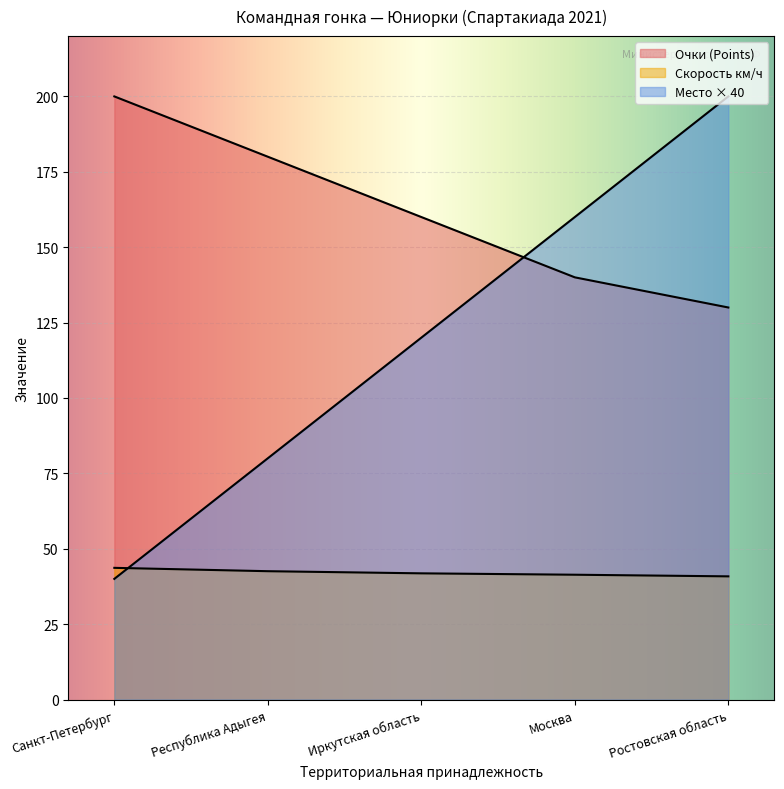

Which series has the largest total across all categories?

Очки (Points)